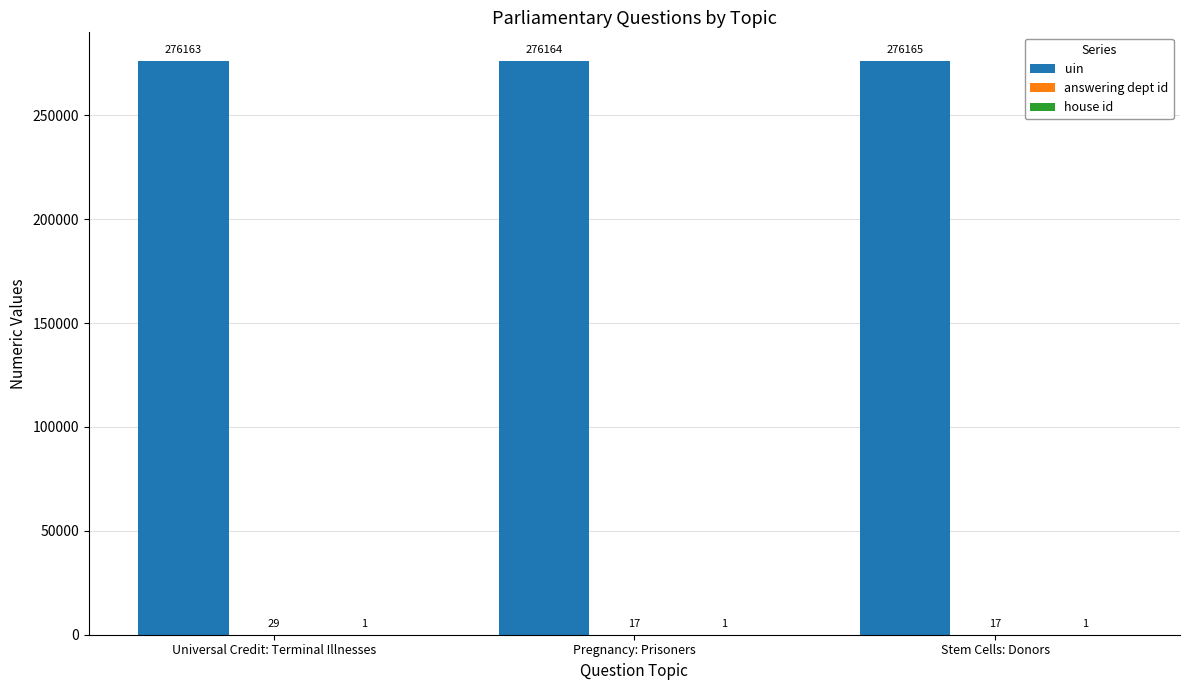

Is it true that uin equals 64232 at Universal Credit: Terminal Illnesses?

False